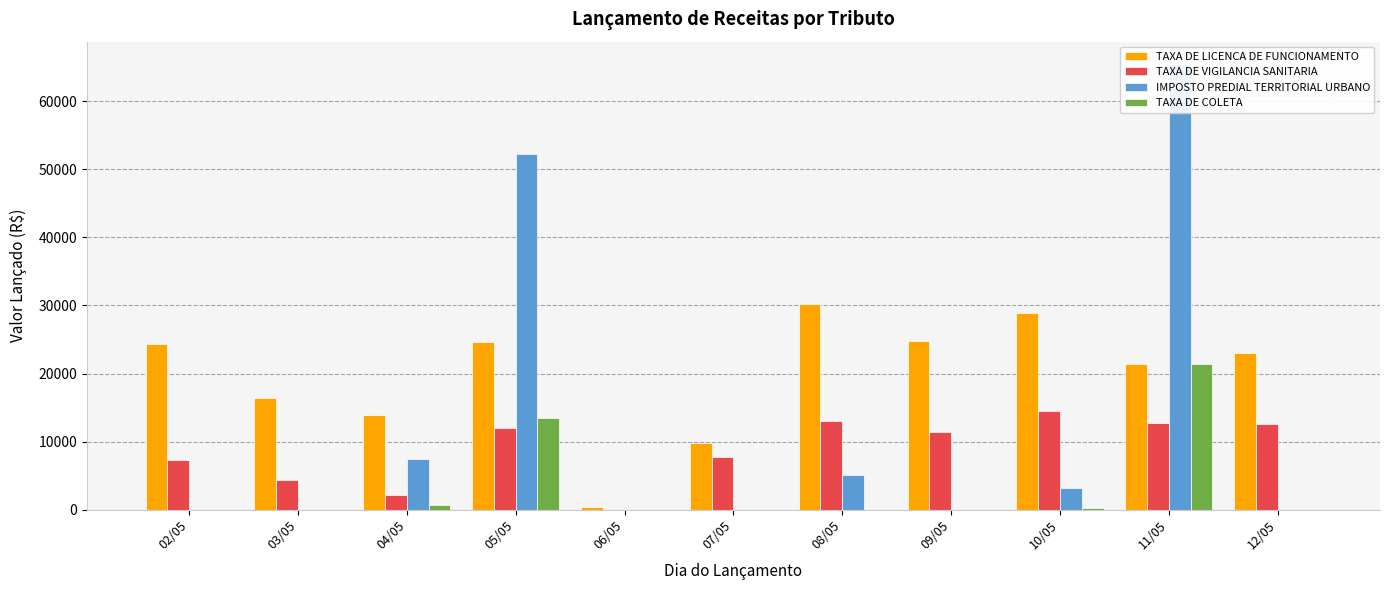

Which category has the highest value in the IMPOSTO PREDIAL TERRITORIAL URBANO series?

11/05